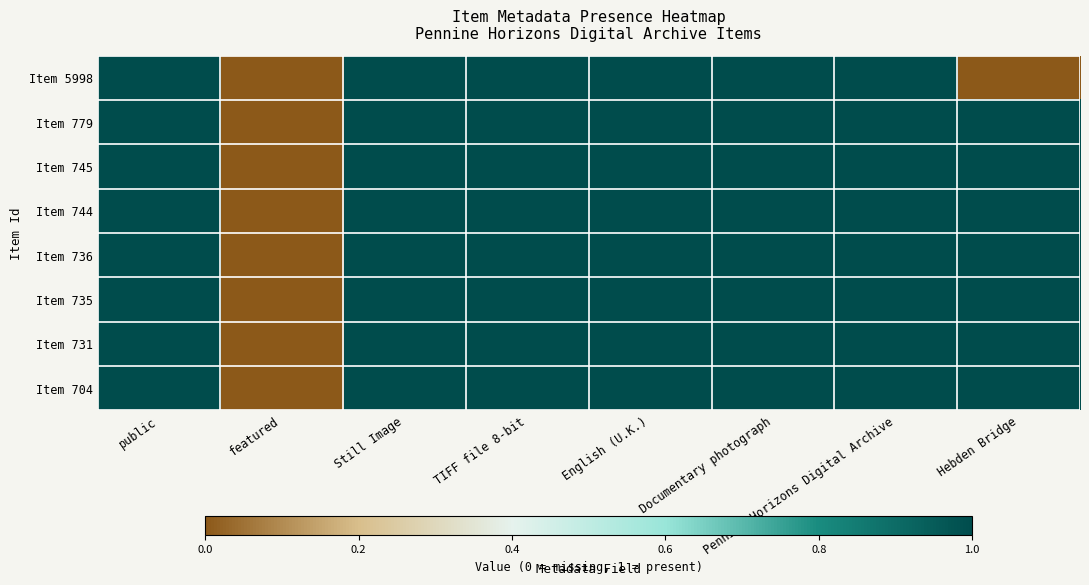

Reading right to left, extract all data points from this chart.

Item 5998: Hebden Bridge=0	Pennine Horizons Digital Archive=1	Documentary photograph=1	English (U.K.)=1	TIFF file 8-bit=1	Still Image=1	featured=0	public=1
Item 779: Hebden Bridge=1	Pennine Horizons Digital Archive=1	Documentary photograph=1	English (U.K.)=1	TIFF file 8-bit=1	Still Image=1	featured=0	public=1
Item 745: Hebden Bridge=1	Pennine Horizons Digital Archive=1	Documentary photograph=1	English (U.K.)=1	TIFF file 8-bit=1	Still Image=1	featured=0	public=1
Item 744: Hebden Bridge=1	Pennine Horizons Digital Archive=1	Documentary photograph=1	English (U.K.)=1	TIFF file 8-bit=1	Still Image=1	featured=0	public=1
Item 736: Hebden Bridge=1	Pennine Horizons Digital Archive=1	Documentary photograph=1	English (U.K.)=1	TIFF file 8-bit=1	Still Image=1	featured=0	public=1
Item 735: Hebden Bridge=1	Pennine Horizons Digital Archive=1	Documentary photograph=1	English (U.K.)=1	TIFF file 8-bit=1	Still Image=1	featured=0	public=1
Item 731: Hebden Bridge=1	Pennine Horizons Digital Archive=1	Documentary photograph=1	English (U.K.)=1	TIFF file 8-bit=1	Still Image=1	featured=0	public=1
Item 704: Hebden Bridge=1	Pennine Horizons Digital Archive=1	Documentary photograph=1	English (U.K.)=1	TIFF file 8-bit=1	Still Image=1	featured=0	public=1